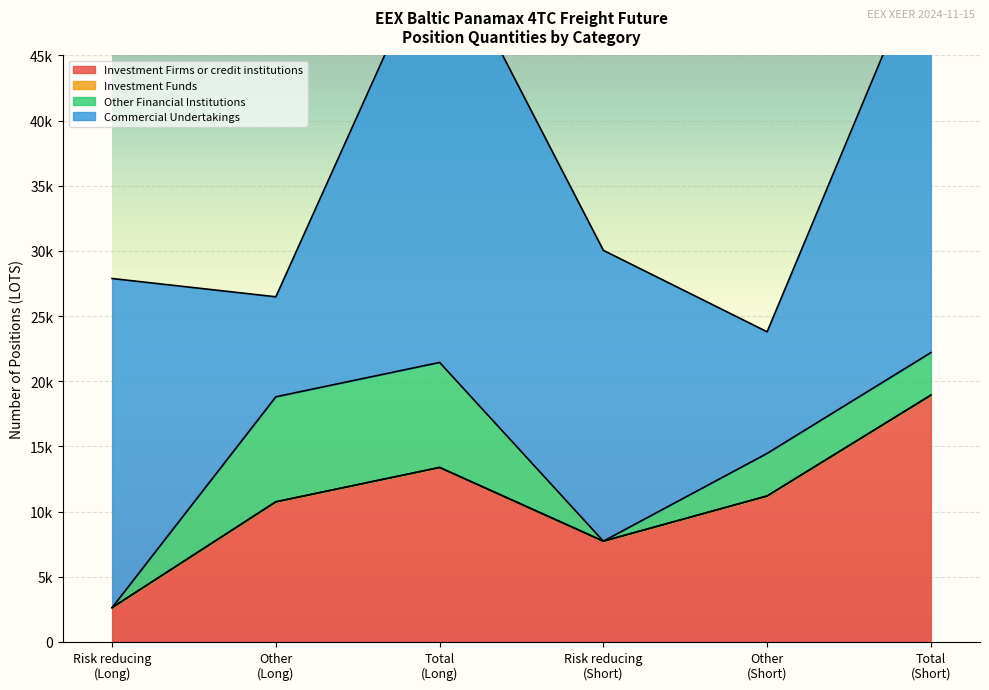

The Commercial Undertakings series shows 11203.6 at Other (Long). True or false?

False